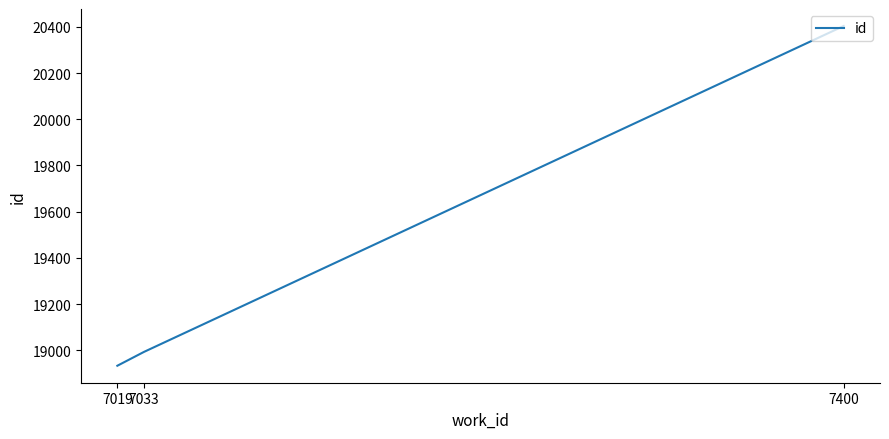

Reading left to right, what are all the values shown in this chart?

18933	18993	20404